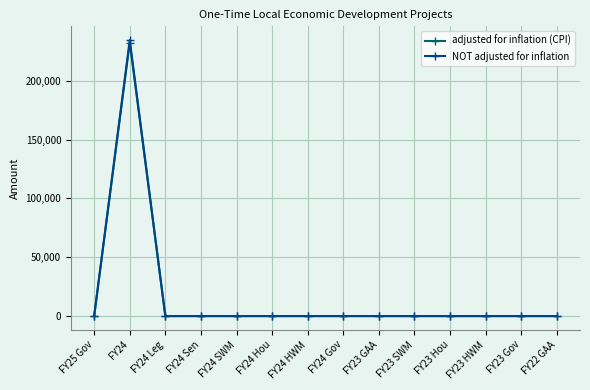

Which series has the widest spread of values?

NOT adjusted for inflation